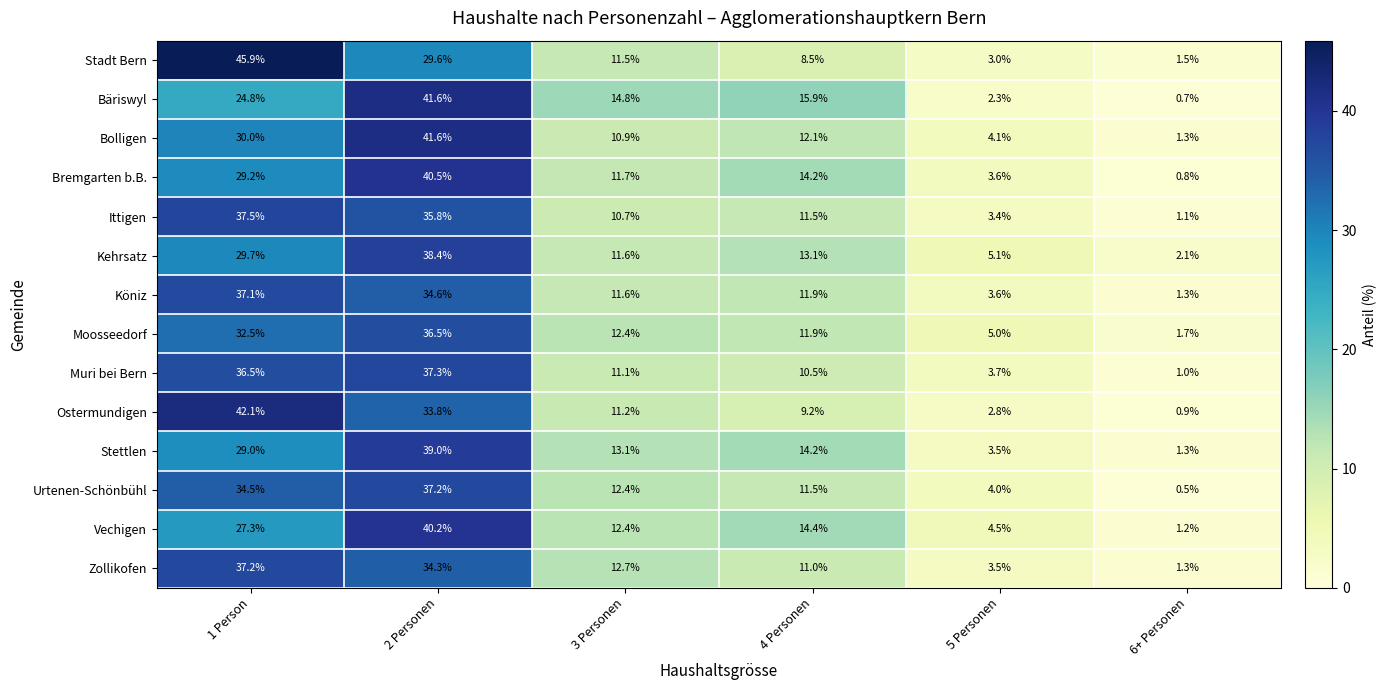

Is it true that Bremgarten b.B. equals 3.6 at 5 Personen?

True